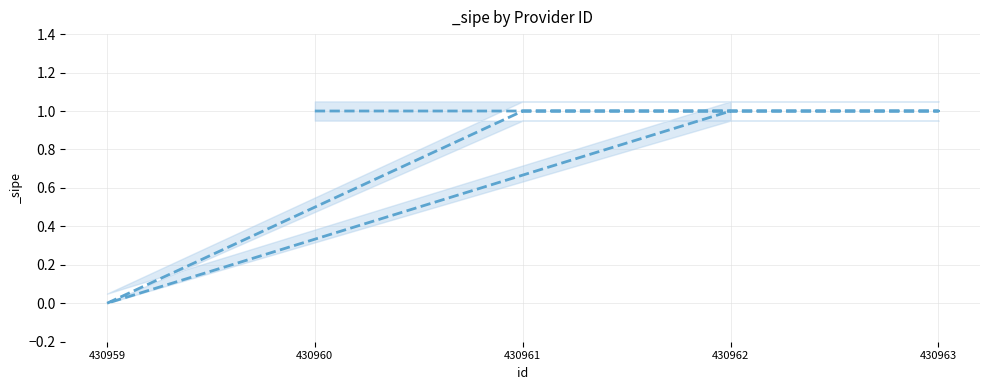

Does the chart display data point markers on the line(s)?

No